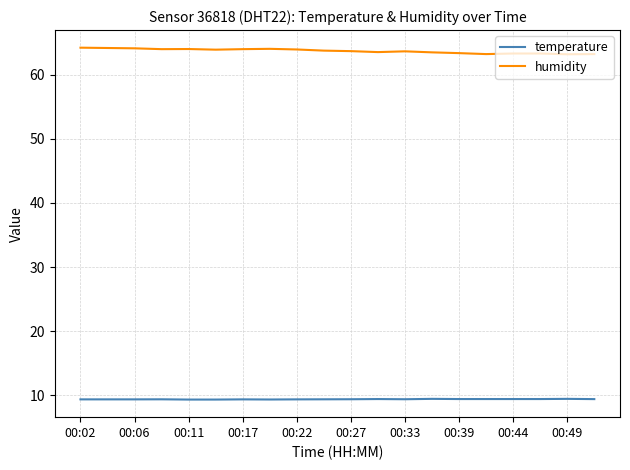

True or false: temperature and humidity intersect in this chart.

False